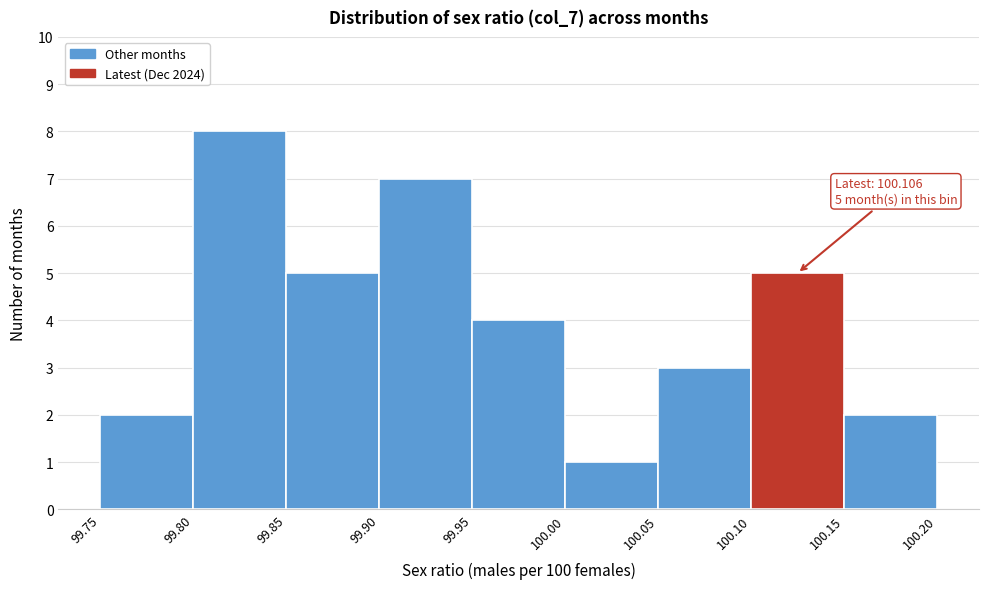

Which range on the x-axis has the tallest bar?

99.80 to 99.85